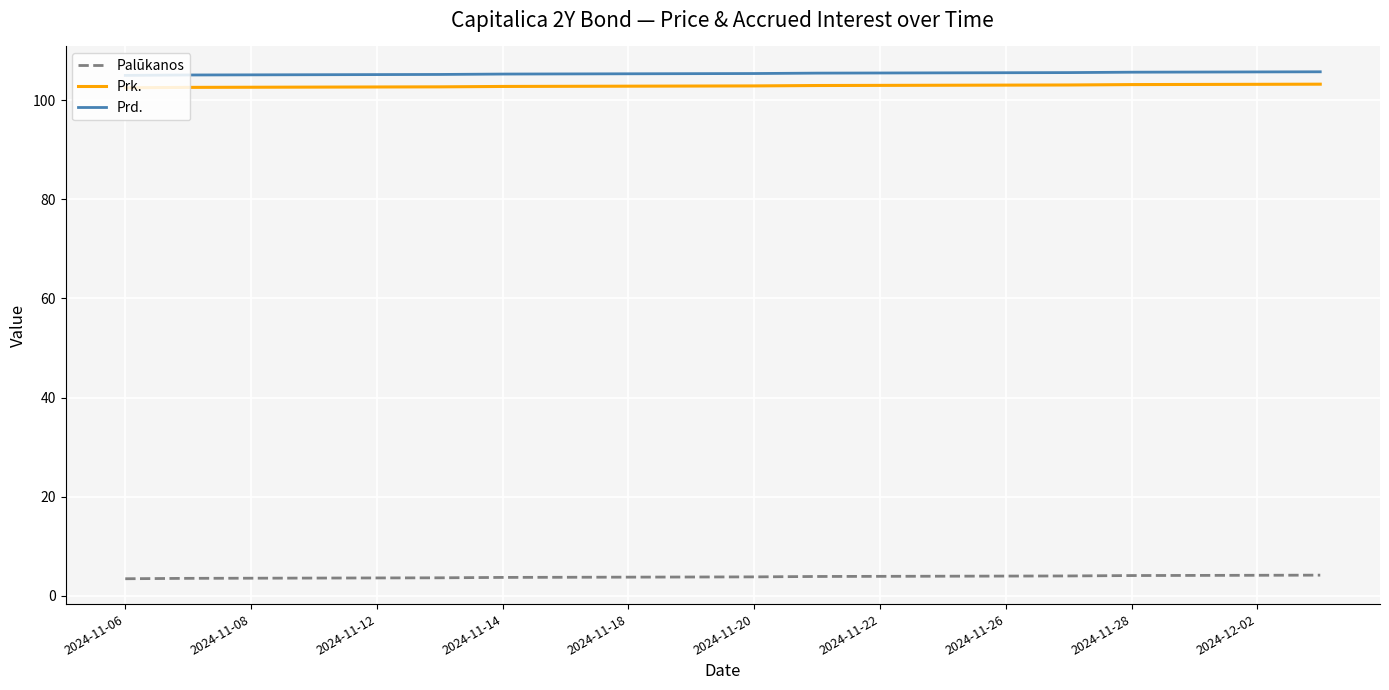

What is the minimum value for Palūkanos?

3.5